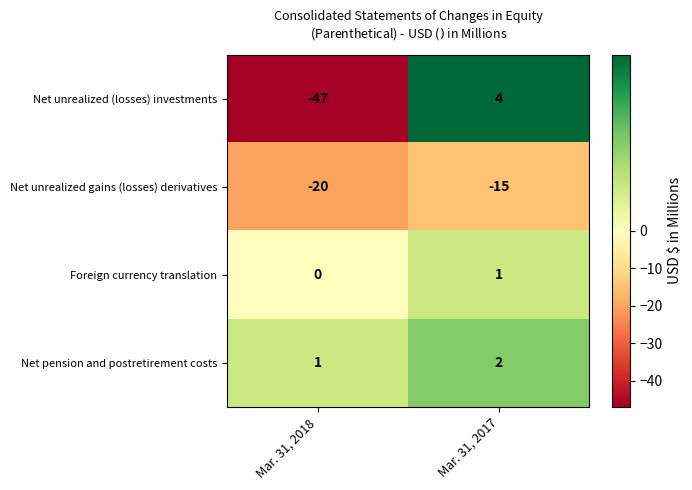

What is the difference between the maximum and minimum values in the Net unrealized gains (losses) derivatives series?

5